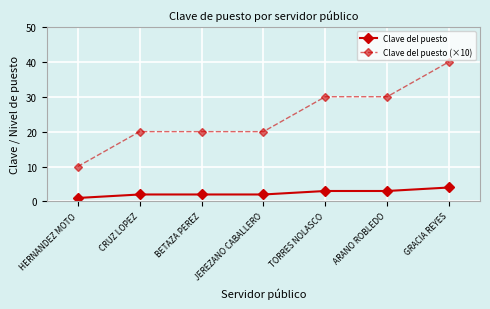

List the series in order of their overall mean, lowest first.

Clave del puesto, Clave del puesto (×10)